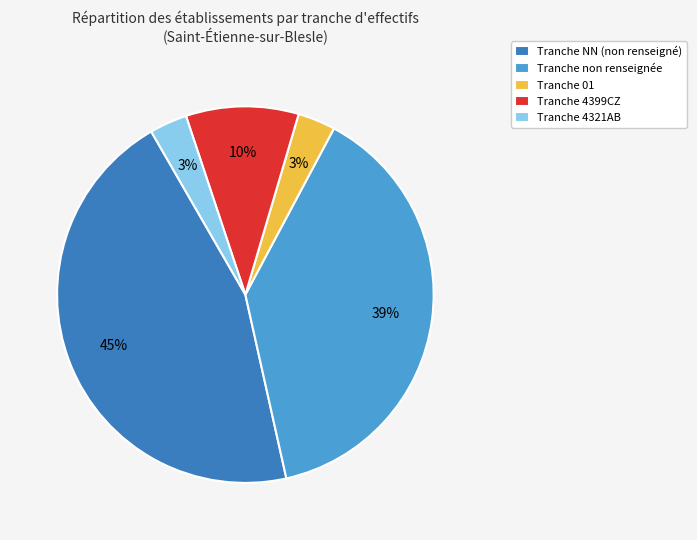

What is the ratio of the value at Tranche 01 to the value at Tranche 4321AB?

1.0